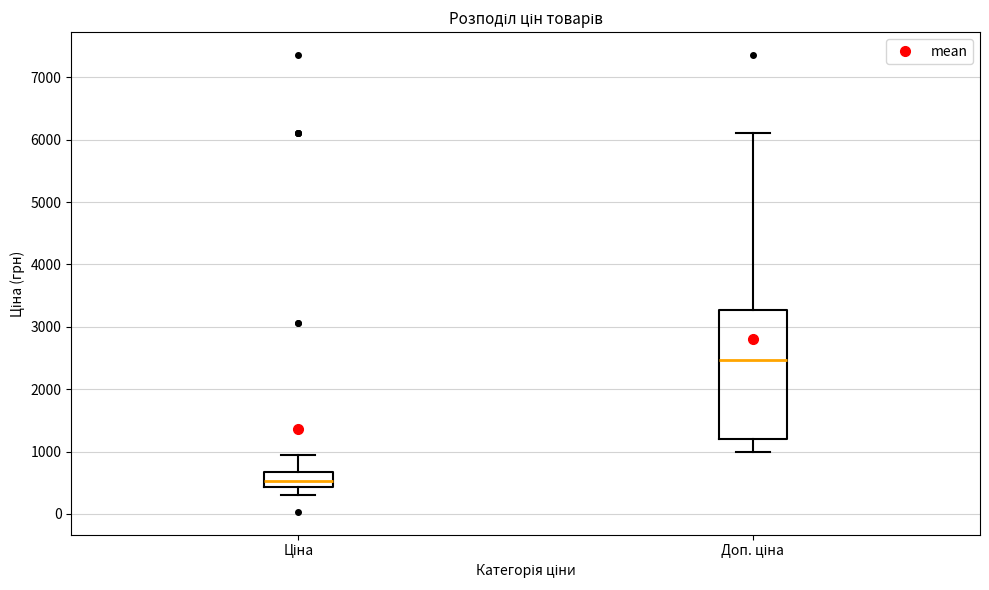

Reading left to right, read every box against the y-axis: the position of its median line, the range the box covers, and the ends of its whiskers. The values are not printed on the chart, so give them approximately, as read against the axis.

Ціна: median 500, box 400 to 700, whiskers 300 to 900
Доп. ціна: median 2500, box 1200 to 3300, whiskers 1000 to 6100